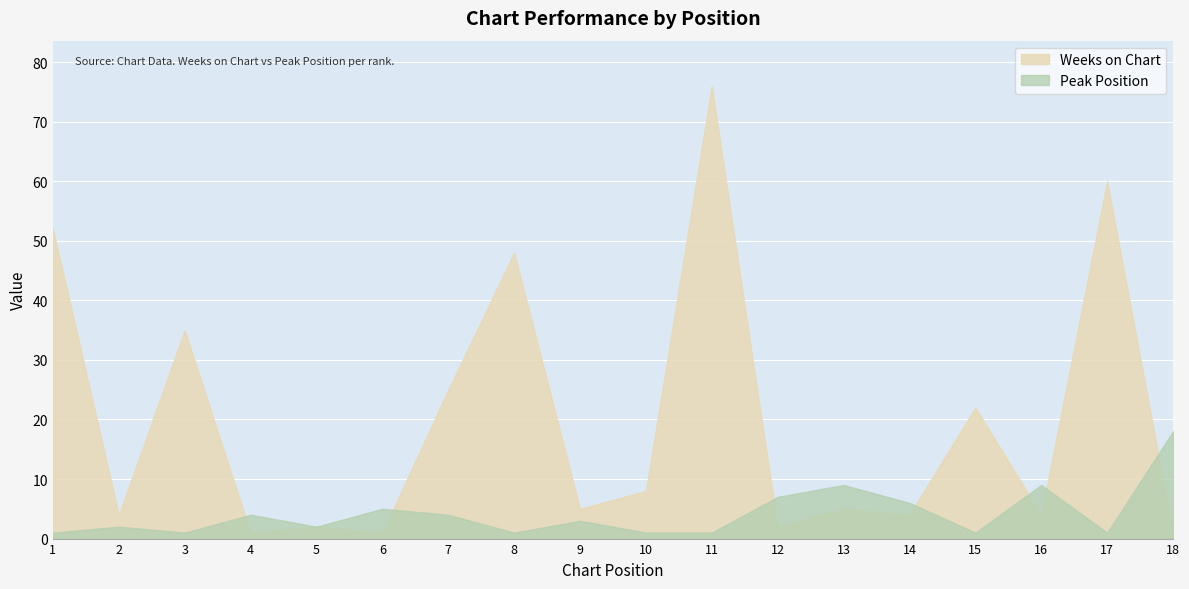

Reading left to right, extract all data points from this chart.

Weeks on Chart: 52	4	35	1	2	1	25	48	5	8	76	2	5	4	22	4	60	1
Peak Position: 1	2	1	4	2	5	4	1	3	1	1	7	9	6	1	9	1	18